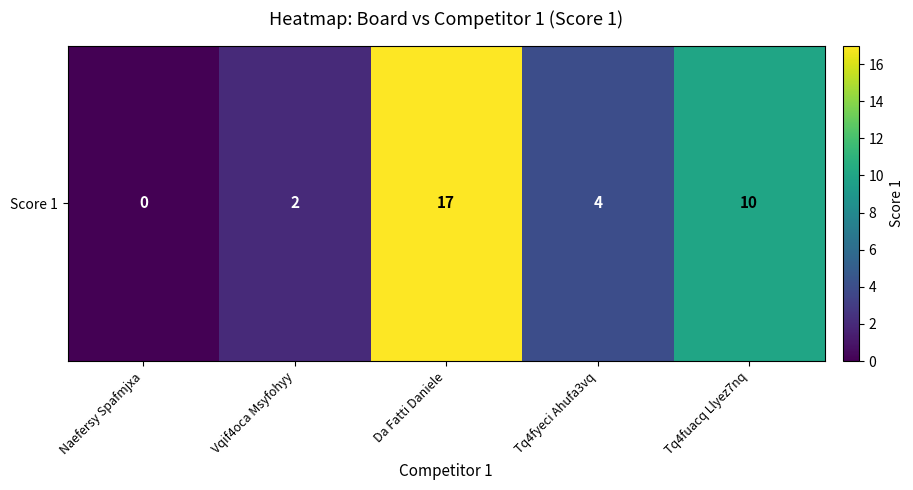

What is the maximum value shown in the chart?

17